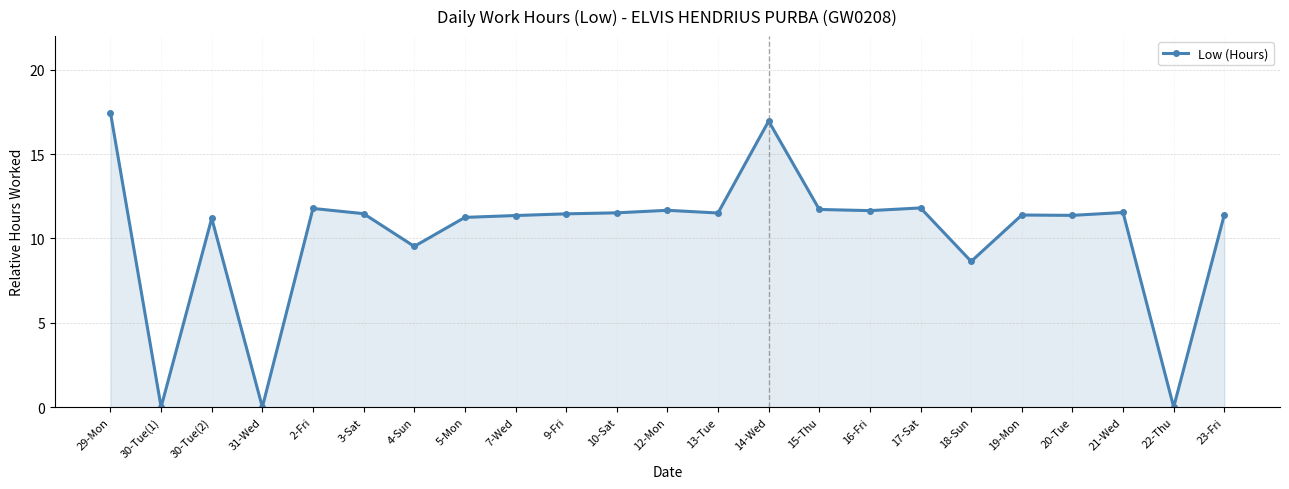

Count the number of categories in the chart.

23